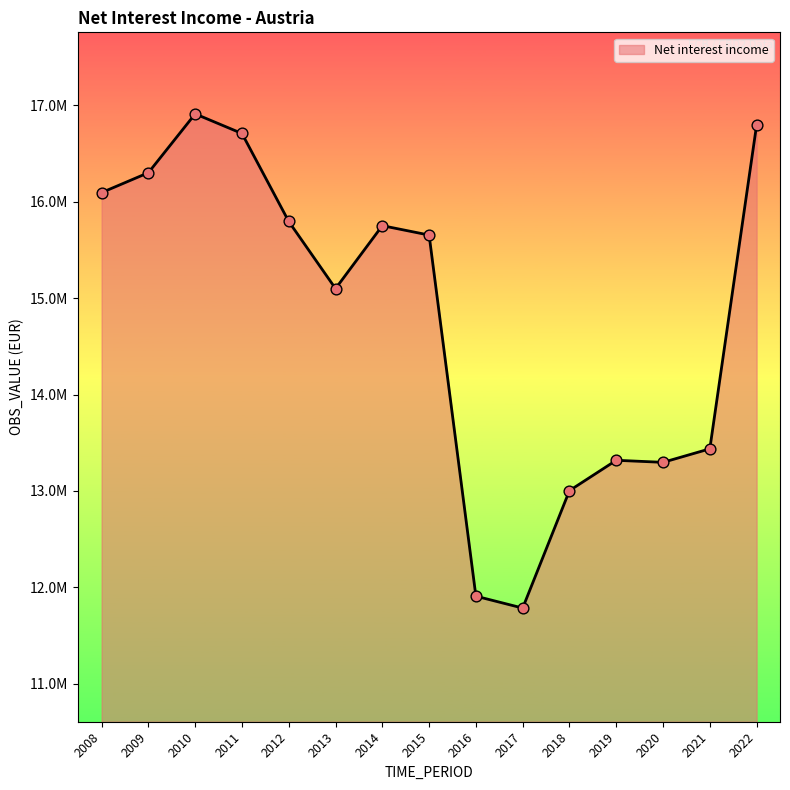

Approximately how many times larger is the value at 2019 compared to 2020?

1.0